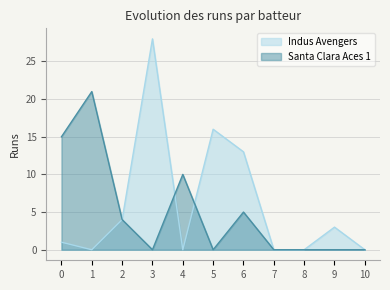

How many lines are shown in the chart?

2